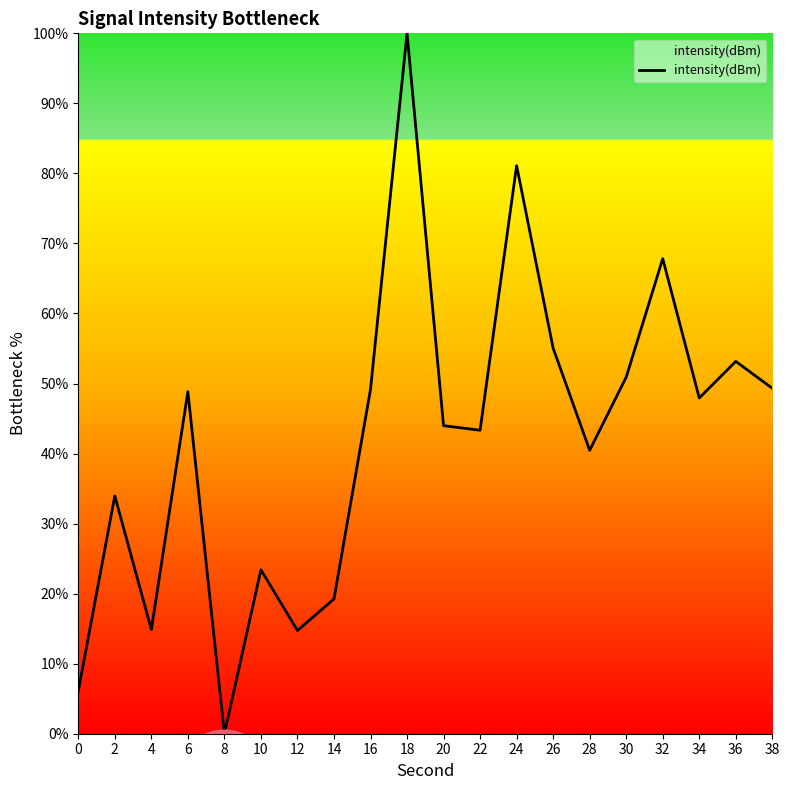

True or false: the data shows 47.9 at 34.

True